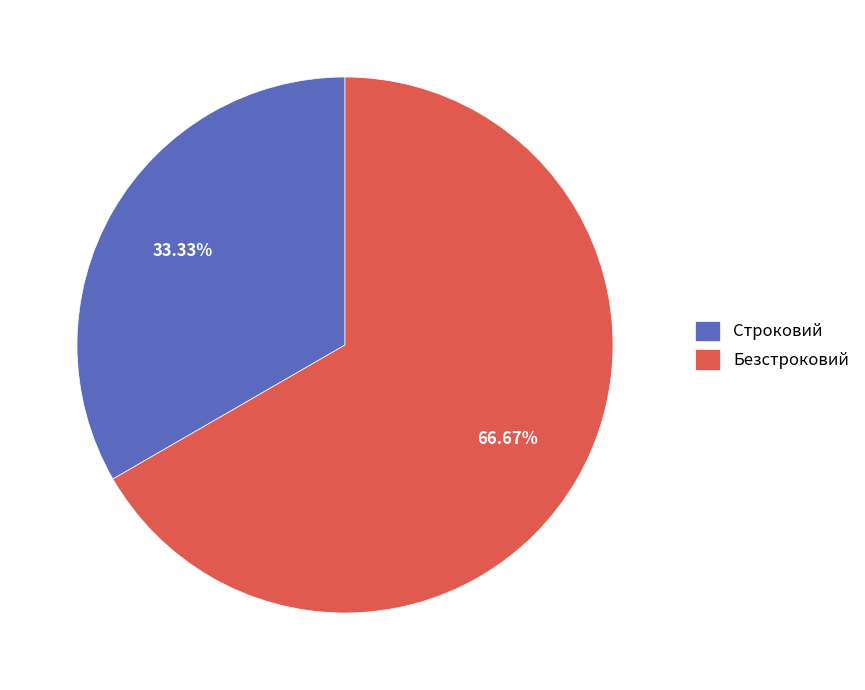

To the nearest percent, what is the difference between the Безстроковий and Строковий slice percentages?

33%